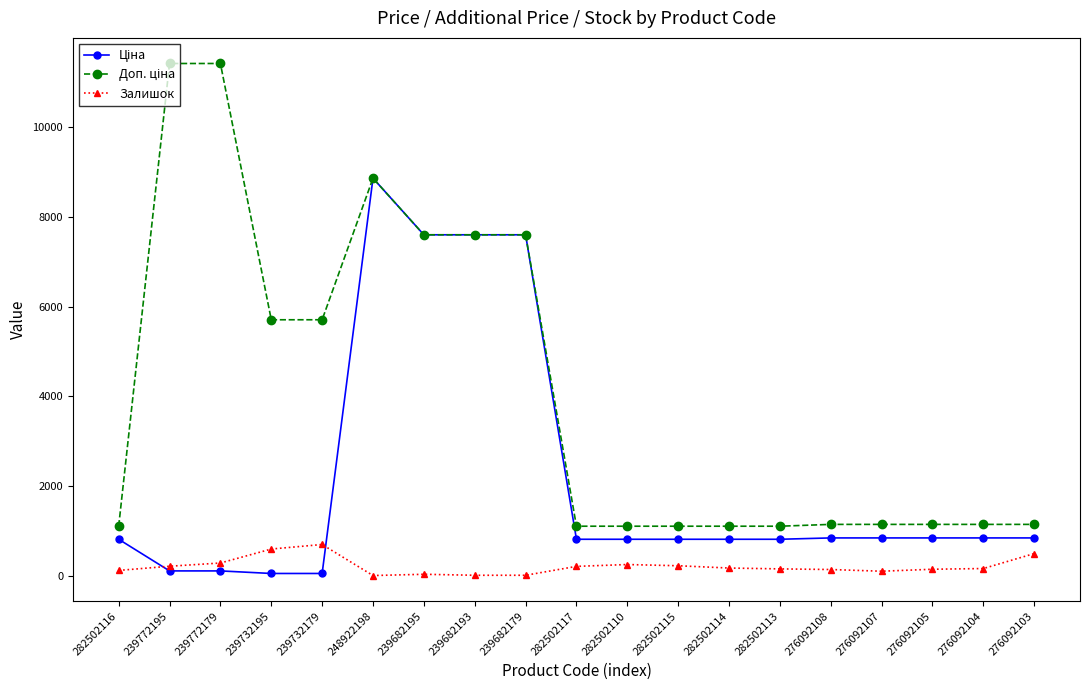

At how many categories does at least one series exceed 5381?

8